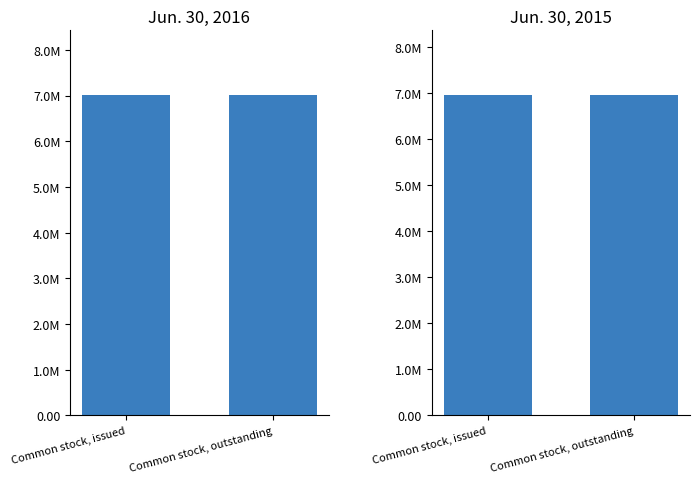

What is the lowest value of the Jun. 30, 2015 series?

6973549